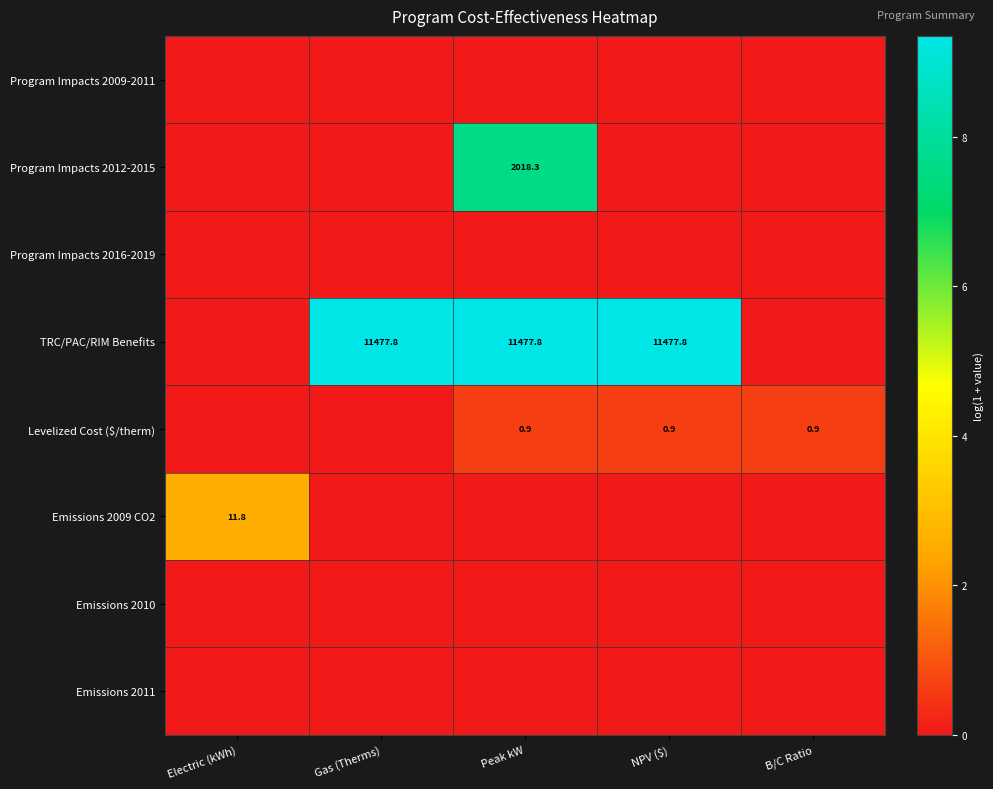

At how many categories does at least one series exceed 6?

3